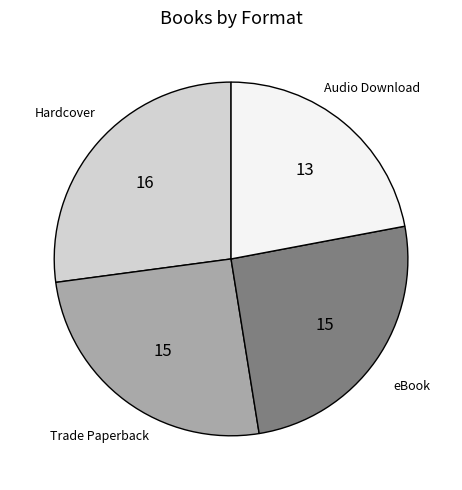

Is there any slice that represents more than half of the pie?

No